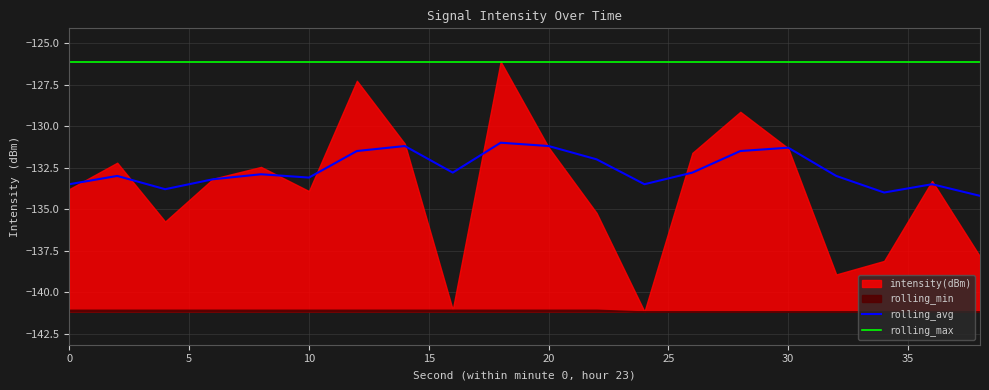

True or false: rolling_max and rolling_avg cross at least once.

False